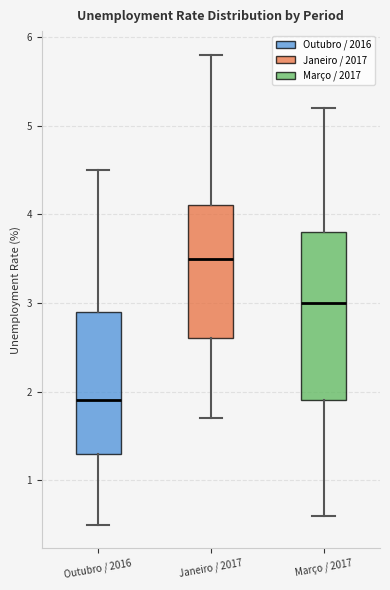

Comparing the boxes themselves (not the whiskers), which one is the tallest?

Março / 2017